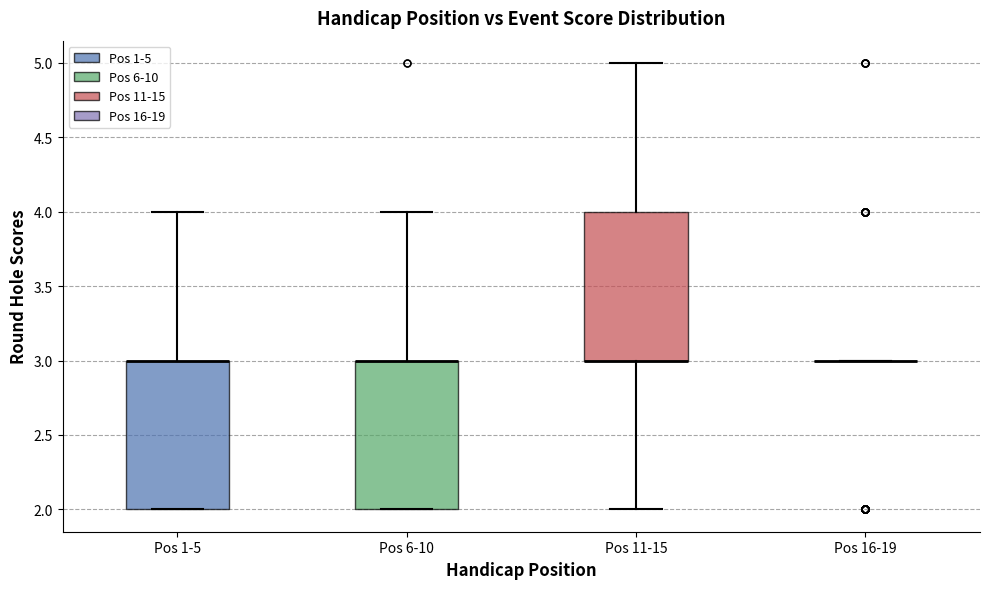

Reading left to right, read every box against the y-axis: the position of its median line, the range the box covers, and the ends of its whiskers. The values are not printed on the chart, so give them approximately, as read against the axis.

Pos 1-5: median 3 (drawn on the box's upper edge), box 2 to 3, whiskers 2 to 4
Pos 6-10: median 3 (drawn on the box's upper edge), box 2 to 3, whiskers 2 to 4
Pos 11-15: median 3 (drawn on the box's lower edge), box 3 to 4, whiskers 2 to 5
Pos 16-19: box collapsed to a line at 3, whiskers 3 to 3